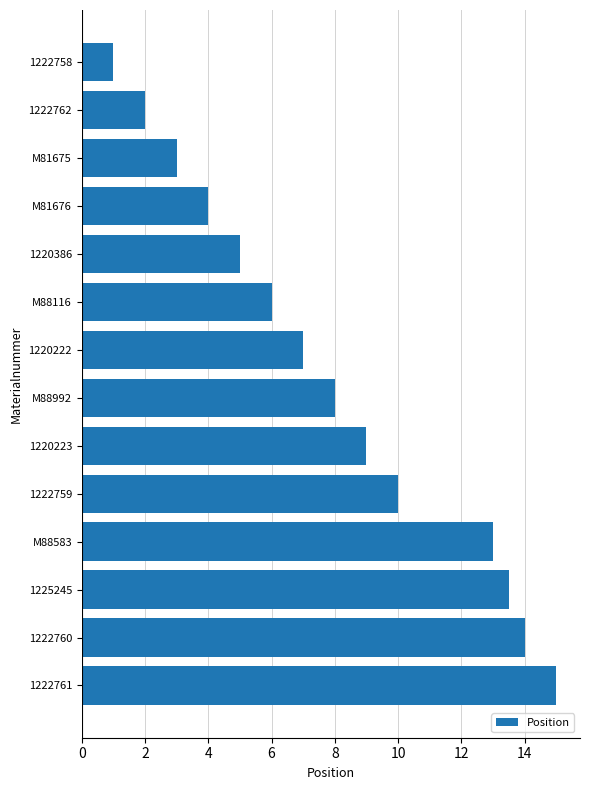

What is the ratio of the value at 1225245 to the value at 1220386?

2.7